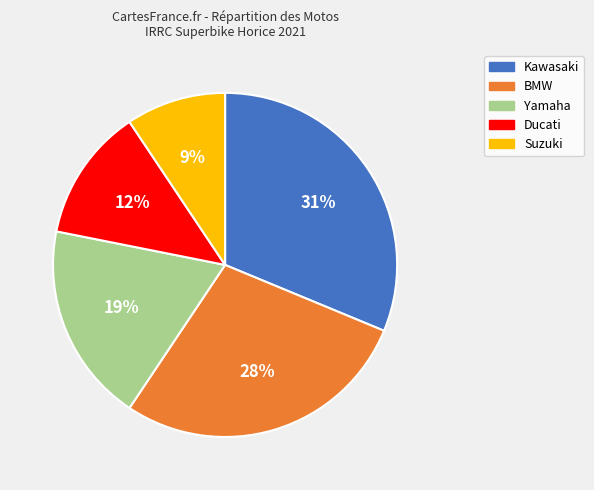

Do Kawasaki and BMW together represent more than half of the pie?

Yes